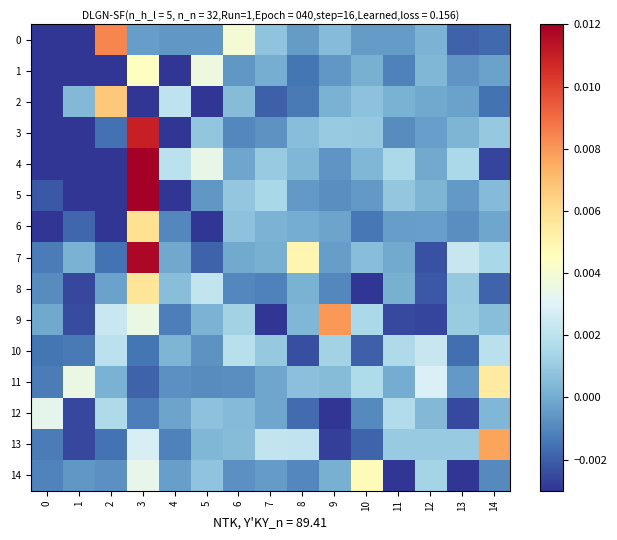

Between 0 and 9, which is larger?

9